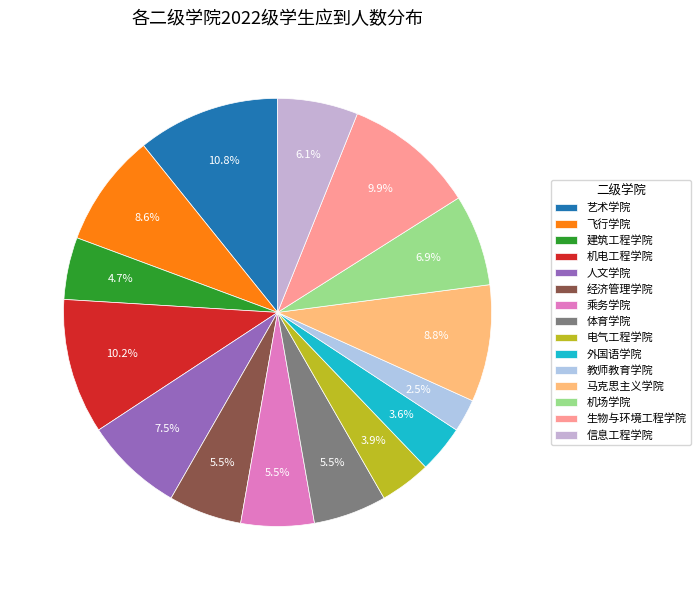

To the nearest percent, what is the average slice percentage?

7%